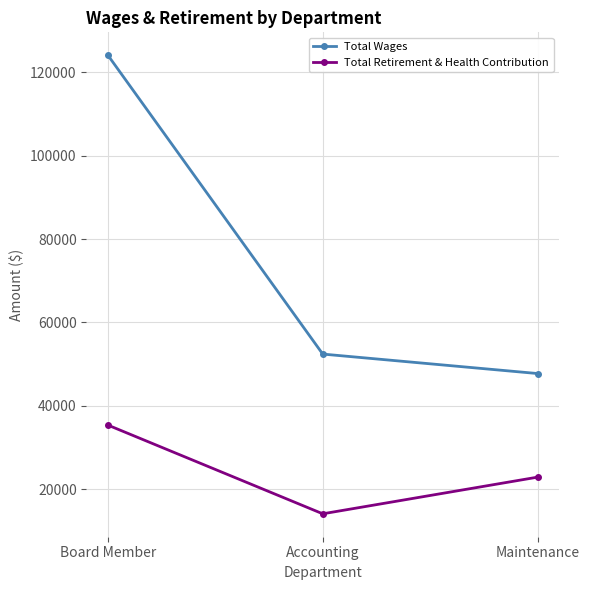

What is the difference between the highest and lowest values at Maintenance?

24830